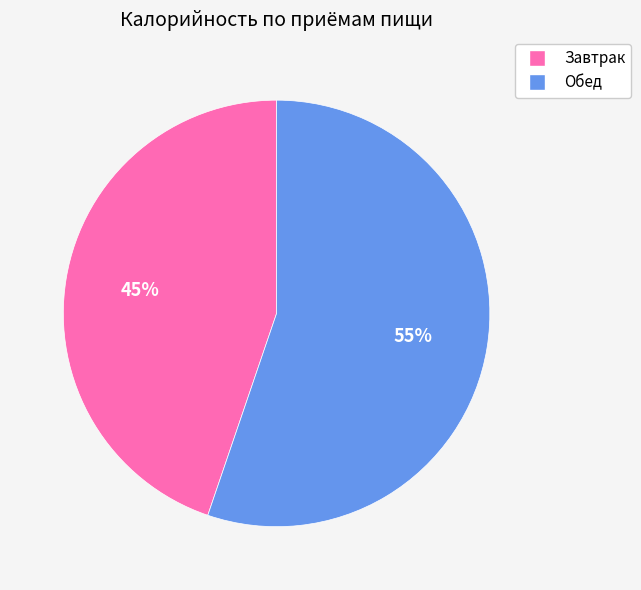

True or false: Завтрак accounts for 45% of the total.

True